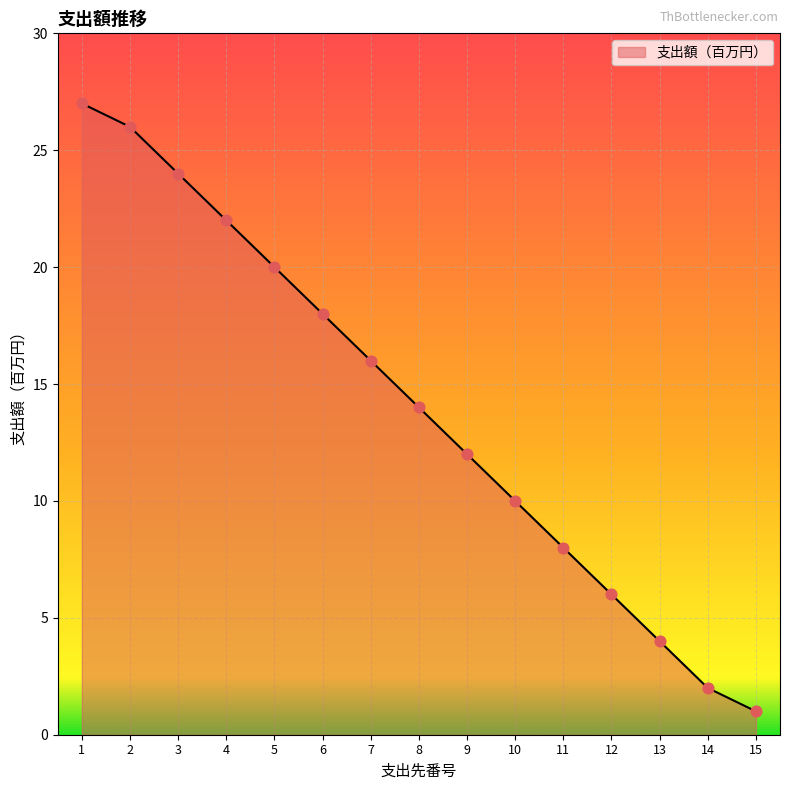

Between 9 and 8, which is larger?

8